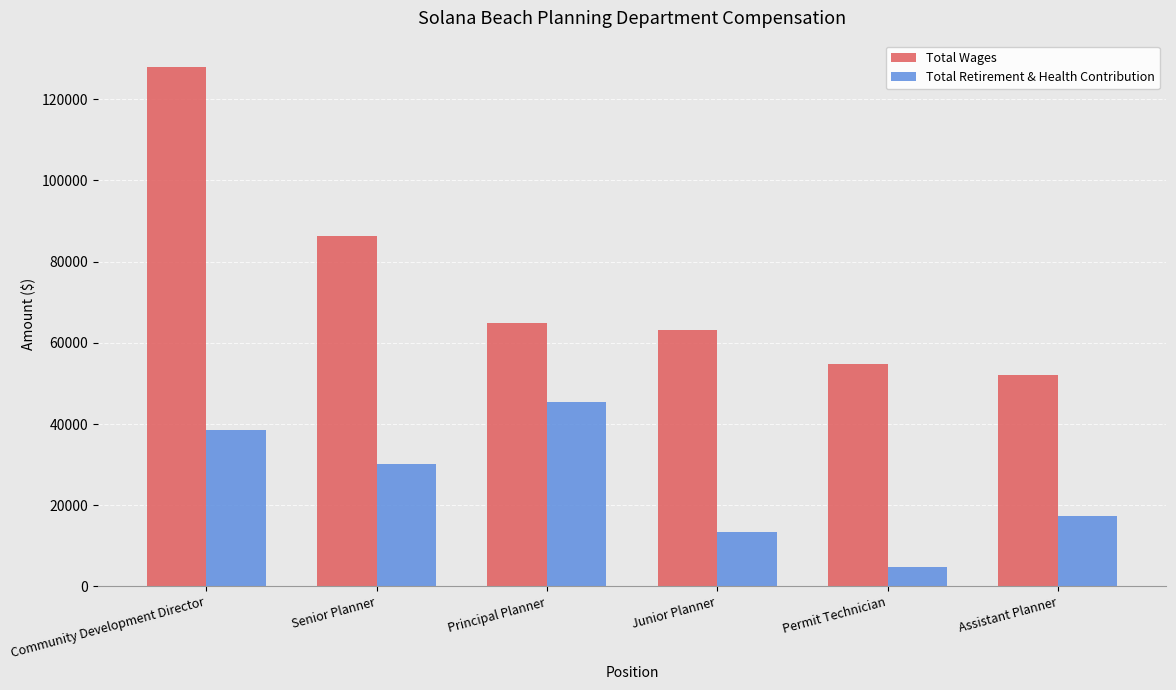

What position from the right is Permit Technician?

2